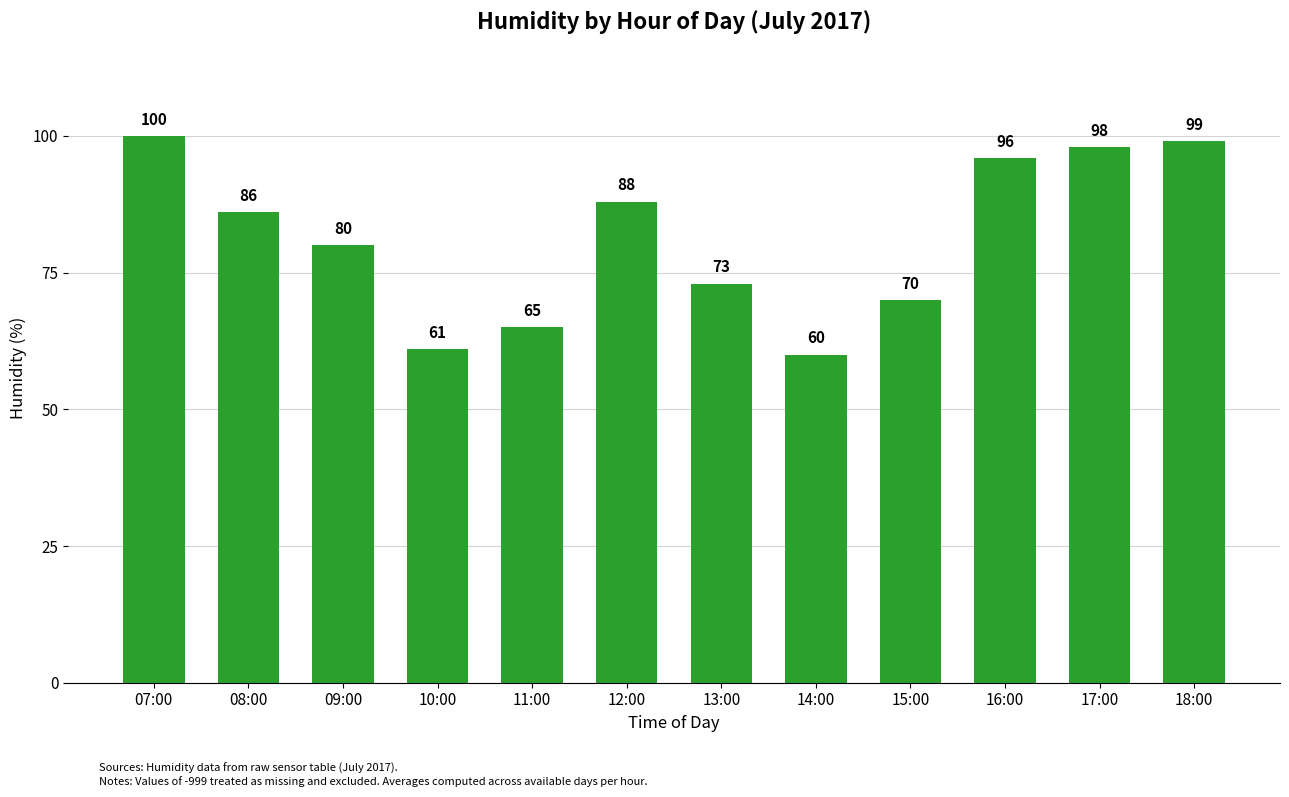

Where does the data first go above 86?

07:00